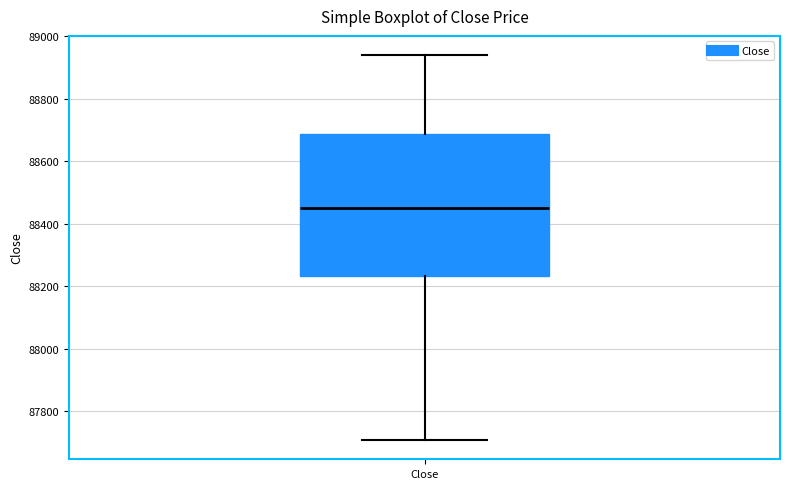

Read this box plot against the y-axis: the position of the median line, the range covered by the box, and the ends of both whiskers. The values are not printed on the chart, so give them approximately, as read against the axis.

median 88460, box 88240 to 88680, whiskers 87700 to 88940